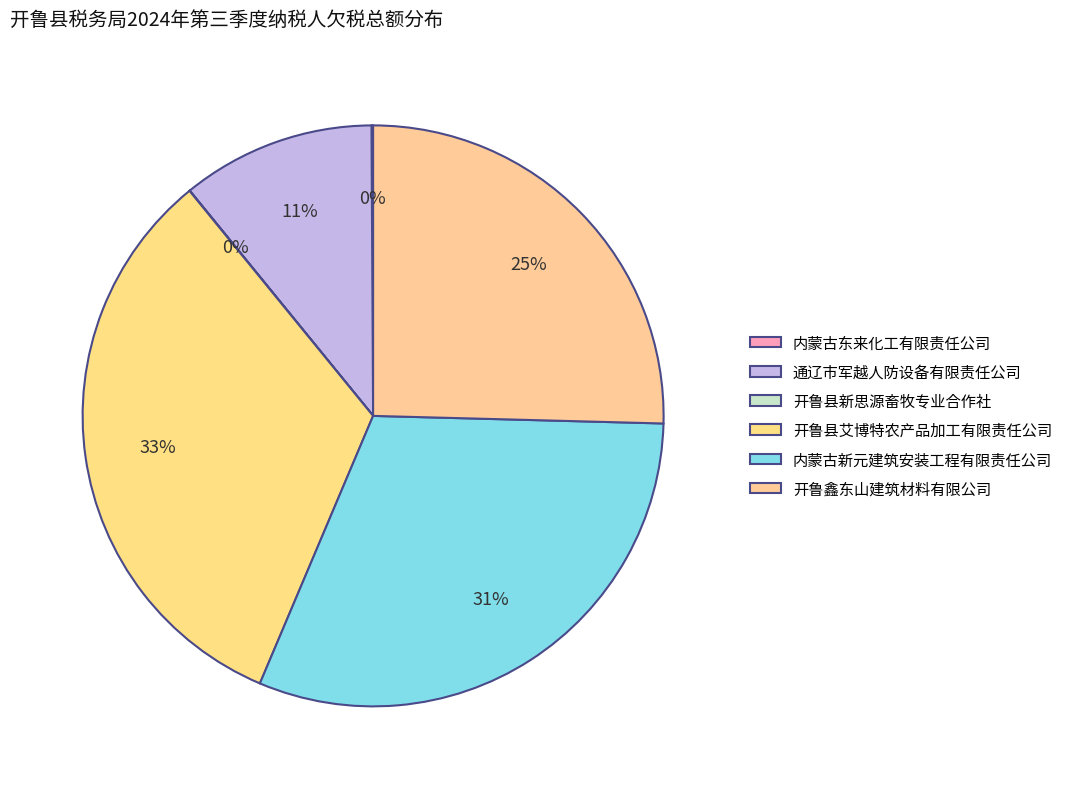

What is the smallest slice in the pie chart?

开鲁县新思源畜牧专业合作社